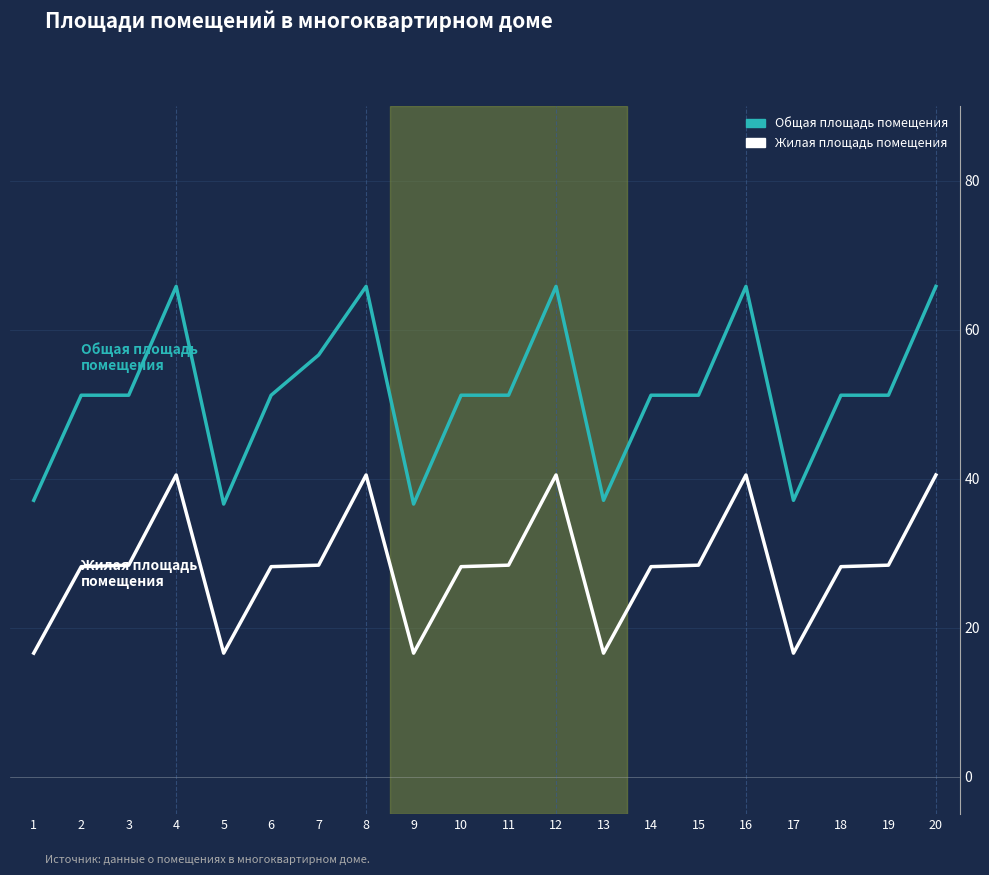

The Общая площадь помещения series shows 65.8 at 20. True or false?

True